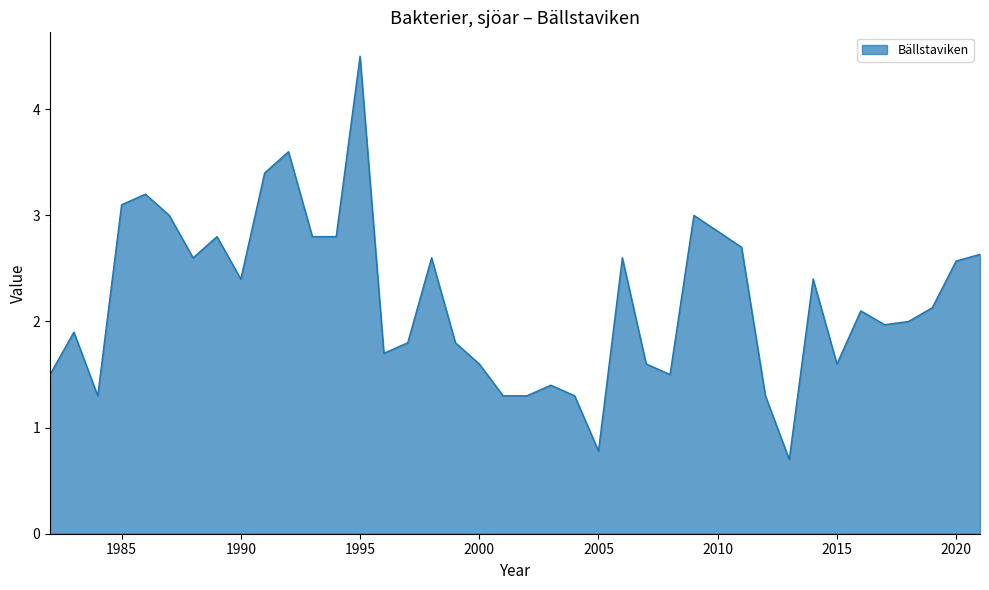

What is the smallest value displayed?

0.7